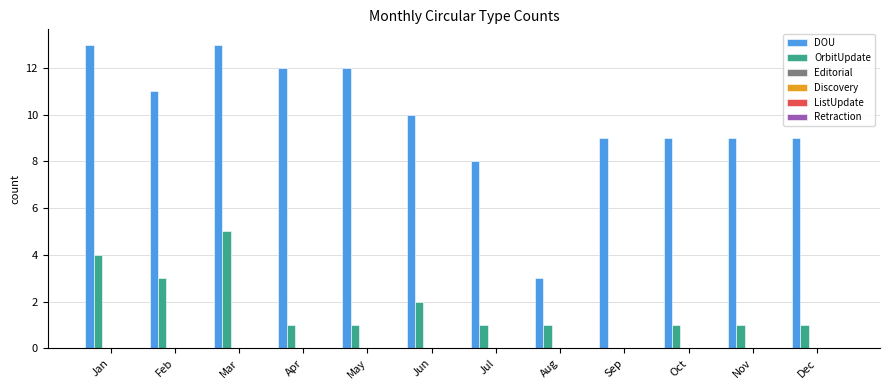

What is the sum of all OrbitUpdate values?

21